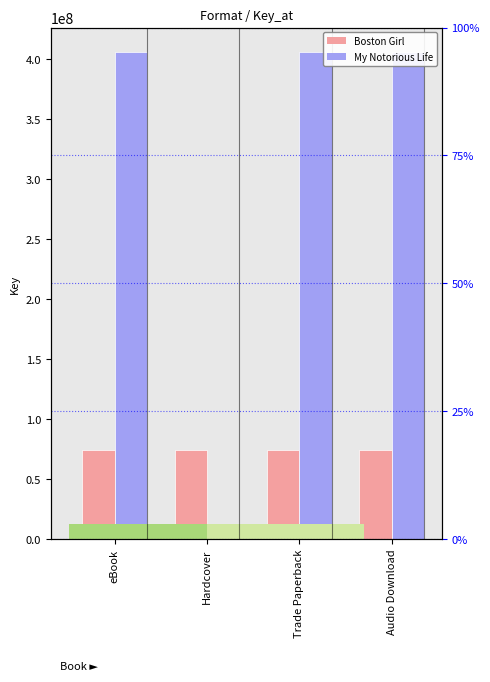

Is the value of My Notorious Life at Trade Paperback greater than the value of Boston Girl at eBook?

Yes